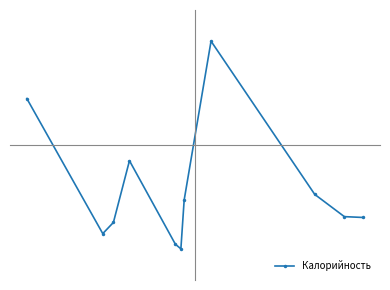

Is this an area chart (filled region under the line)?

No